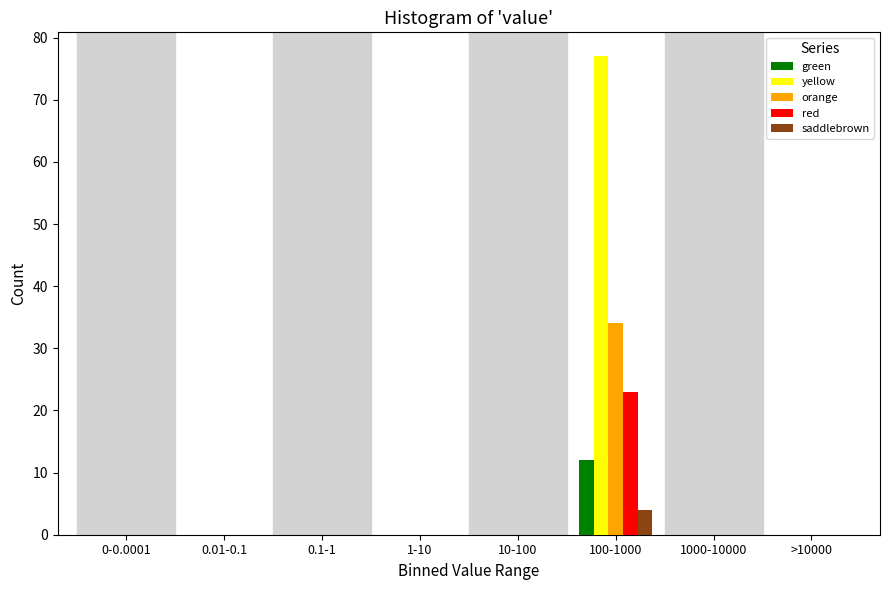

What is the greatest value displayed?

77